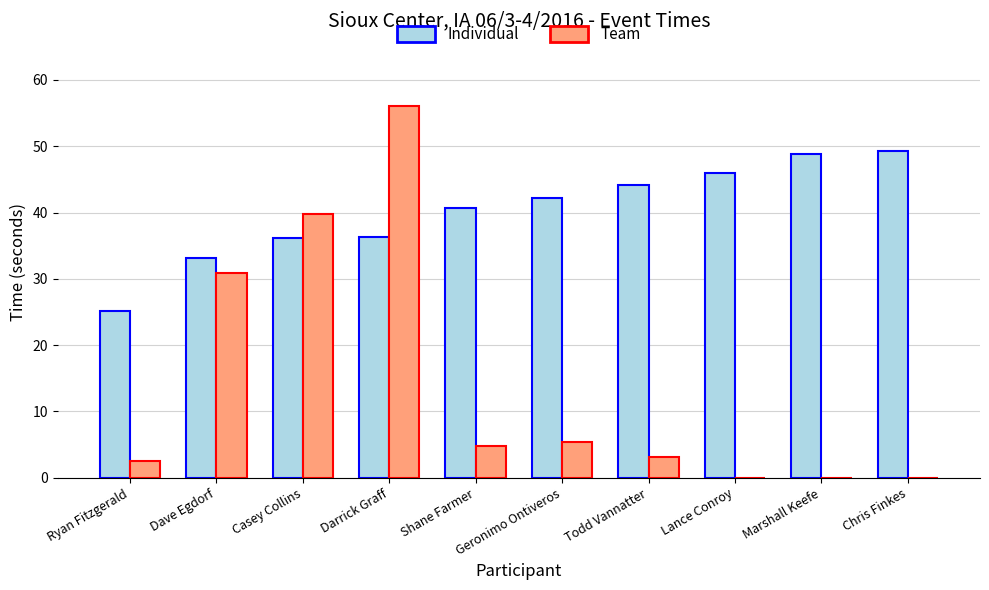

Which series has the widest spread of values?

Team